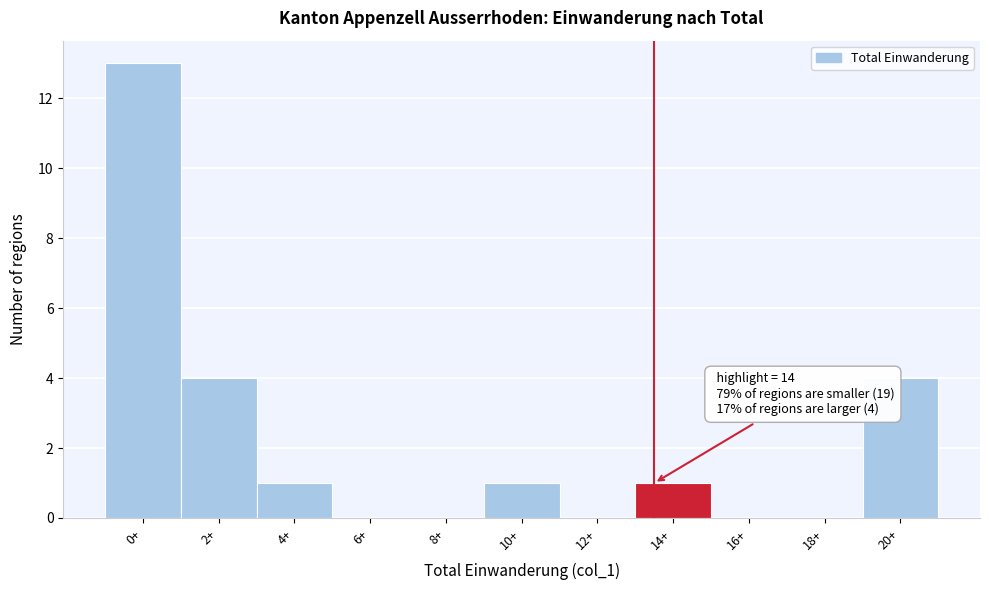

Reading left to right, transcribe all the data shown in this chart.

0+=13	2+=4	4+=1	6+=0	8+=0	10+=1	12+=0	14+=1	16+=0	18+=0	20+=4